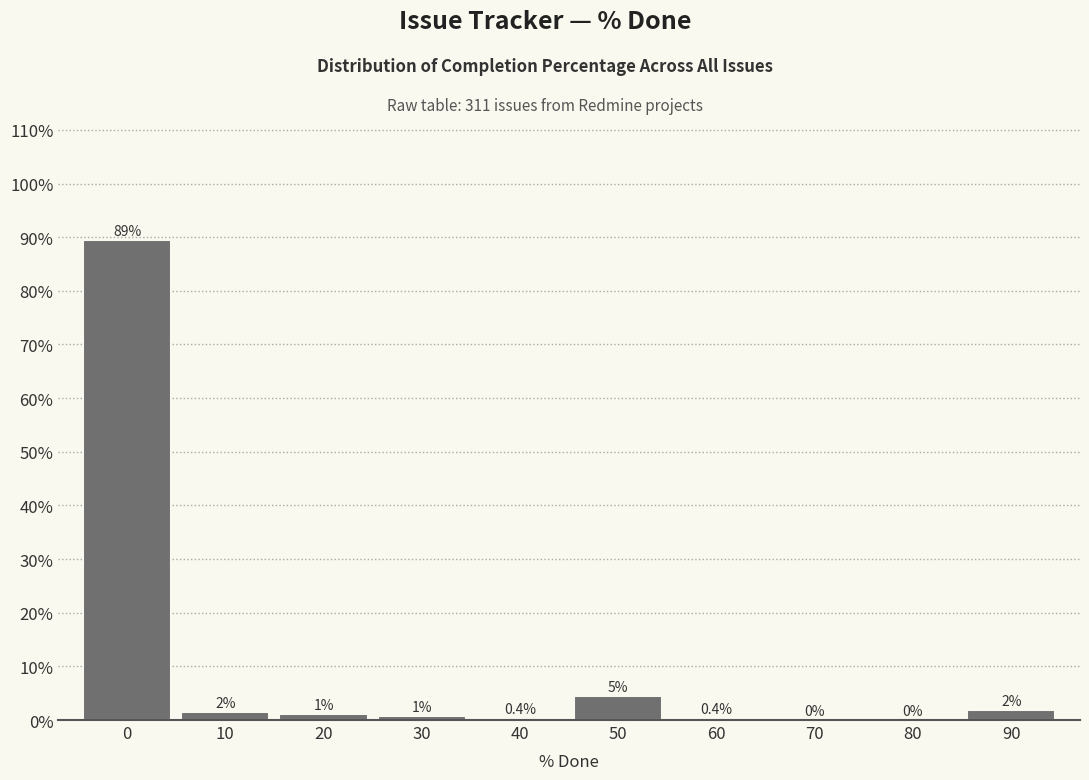

Are the bars horizontal?

No